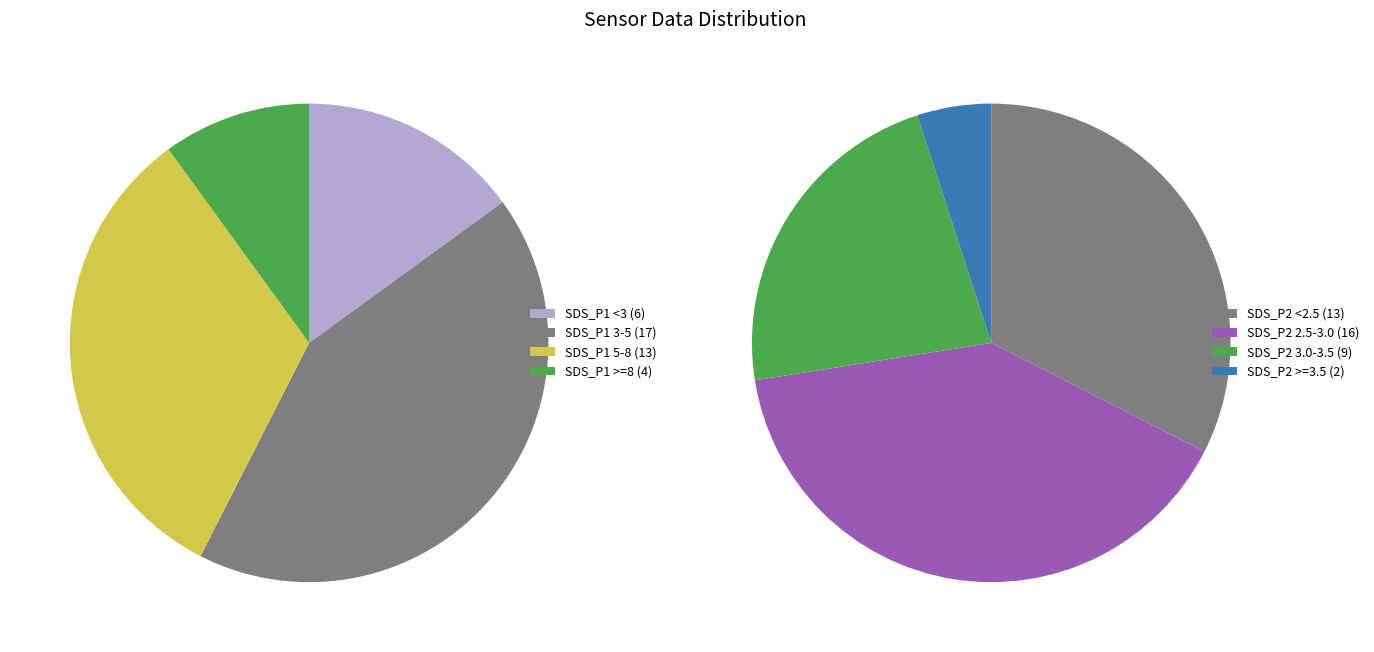

Does 38 account for over 50% of the chart?

No